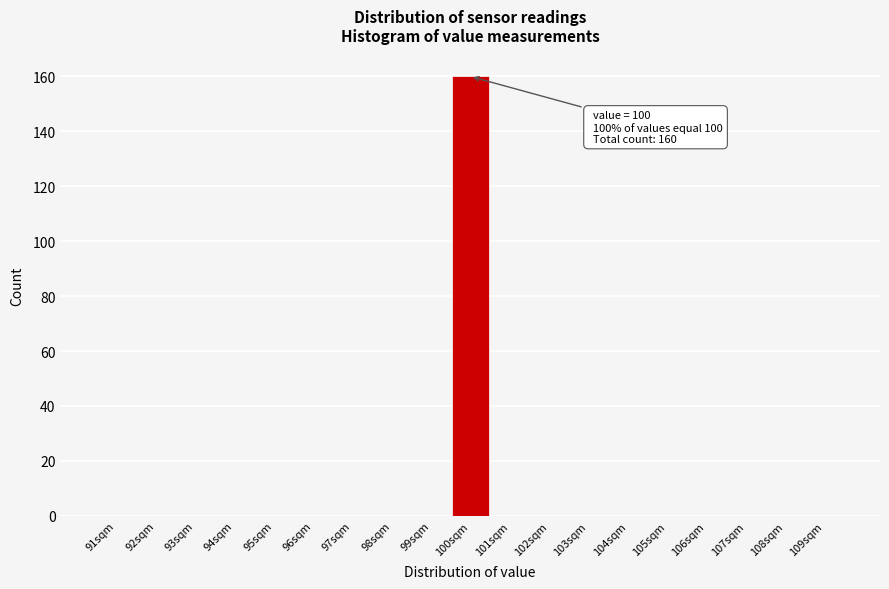

Which range on the x-axis has the tallest bar?

99.5 to 100.5